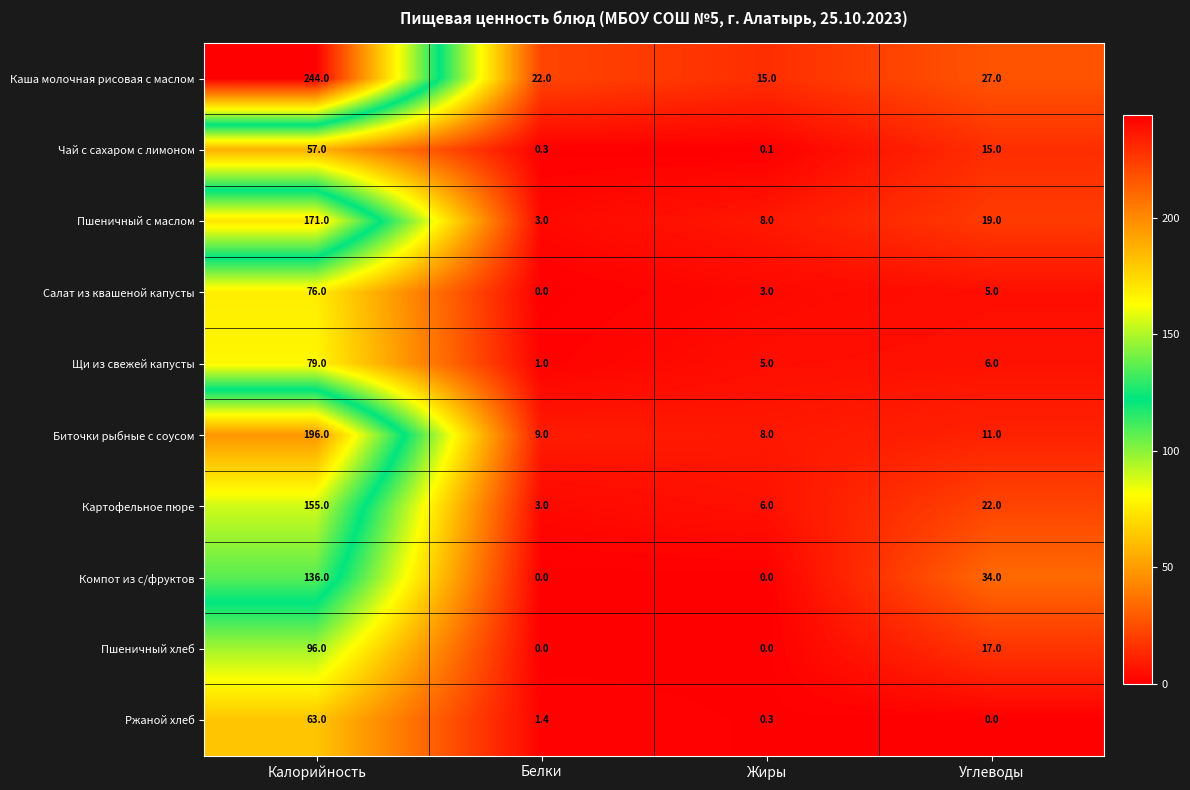

What is the total value across all series at Калорийность?

1273.0